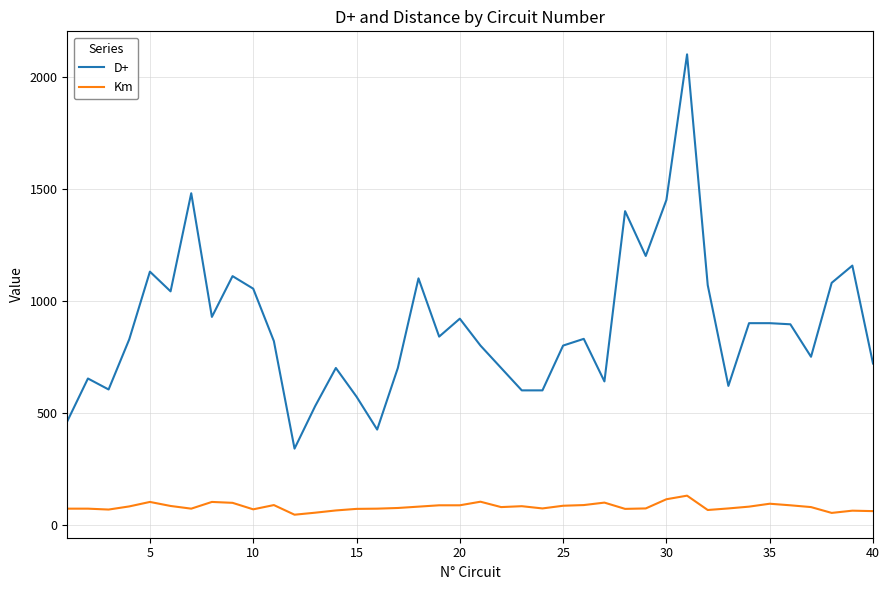

Which series has the largest range (max minus min)?

D+